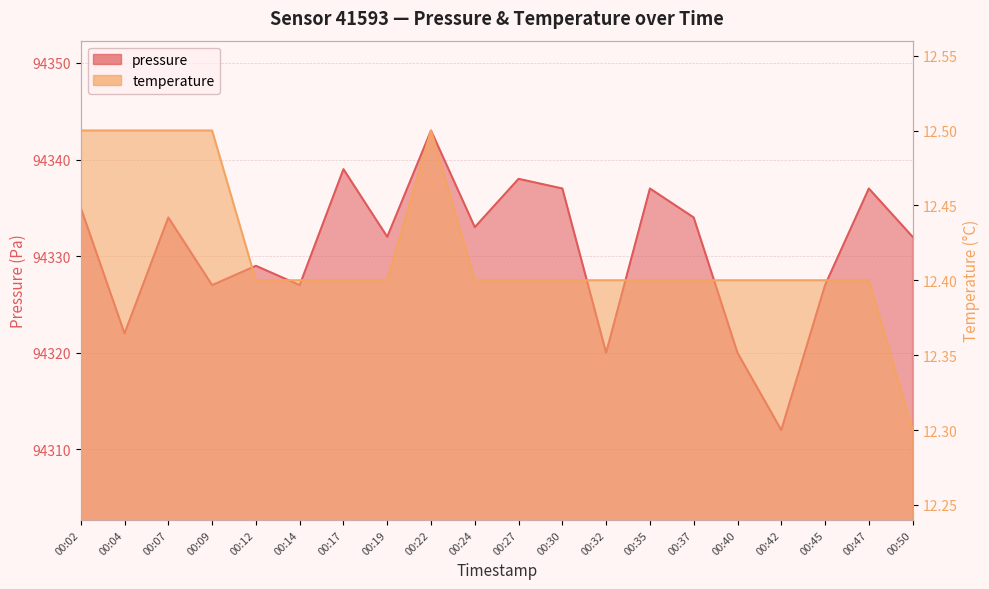

List the series in order of their overall mean, lowest first.

temperature, pressure